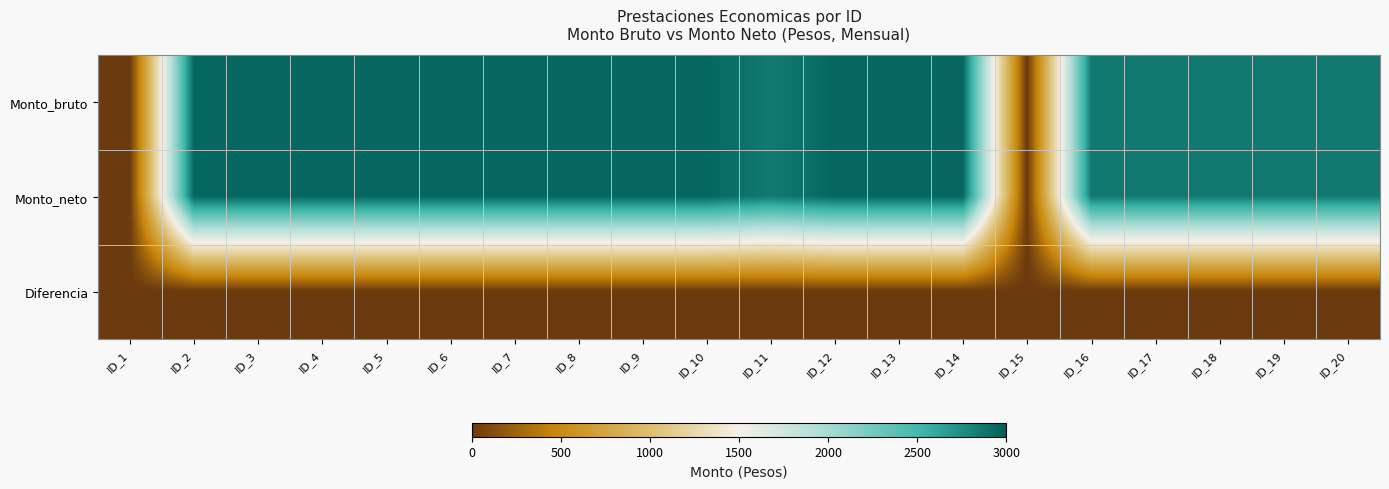

What is the maximum value shown in the chart?

2950